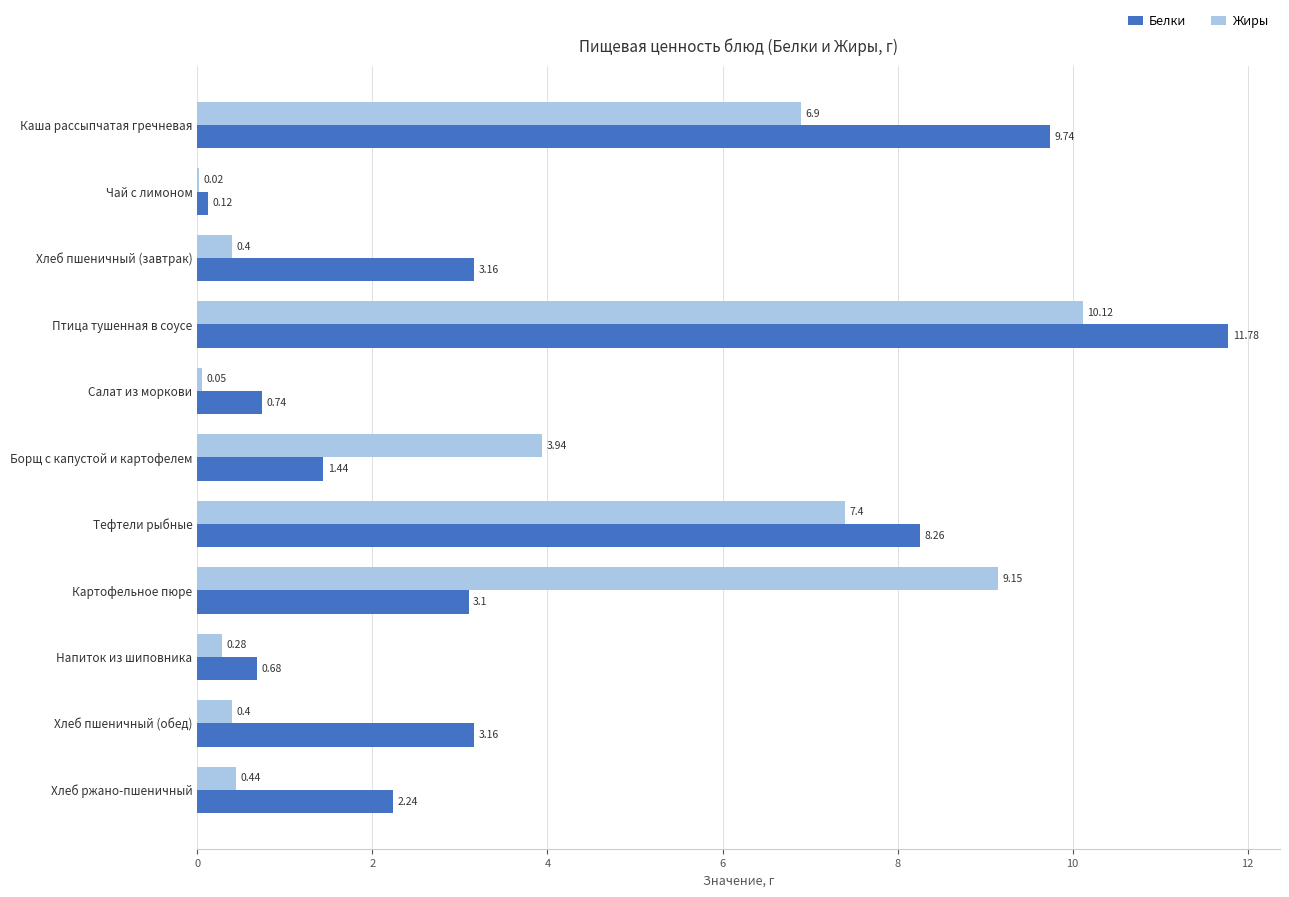

What is the sum of the Белки values at Птица тушенная в соусе and Картофельное пюре?

14.9